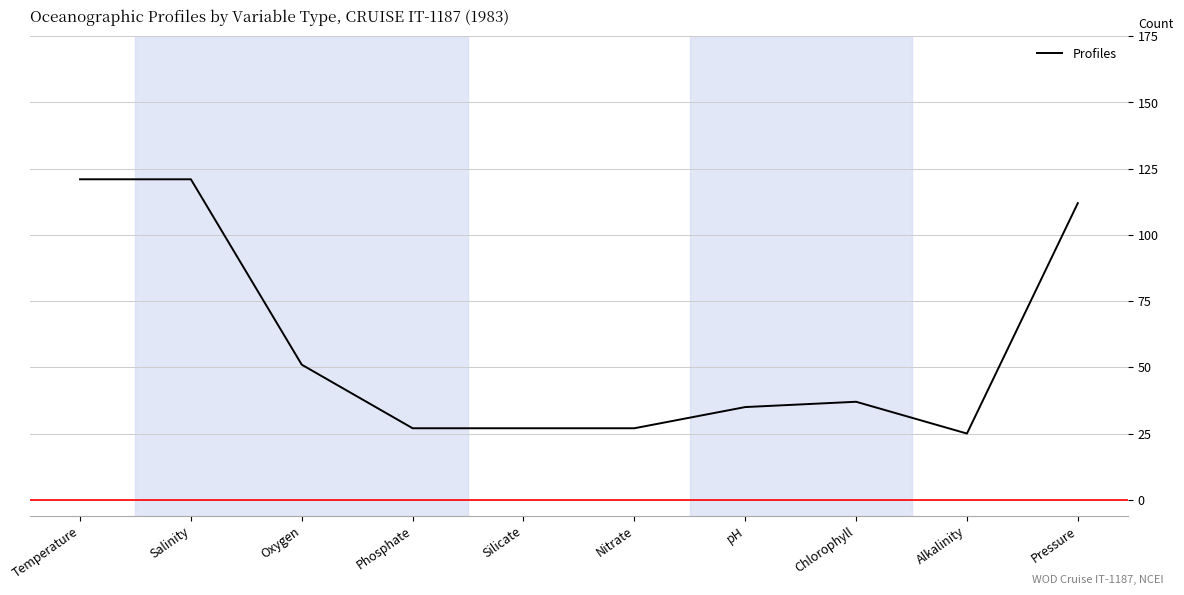

What position from the right is pH?

4